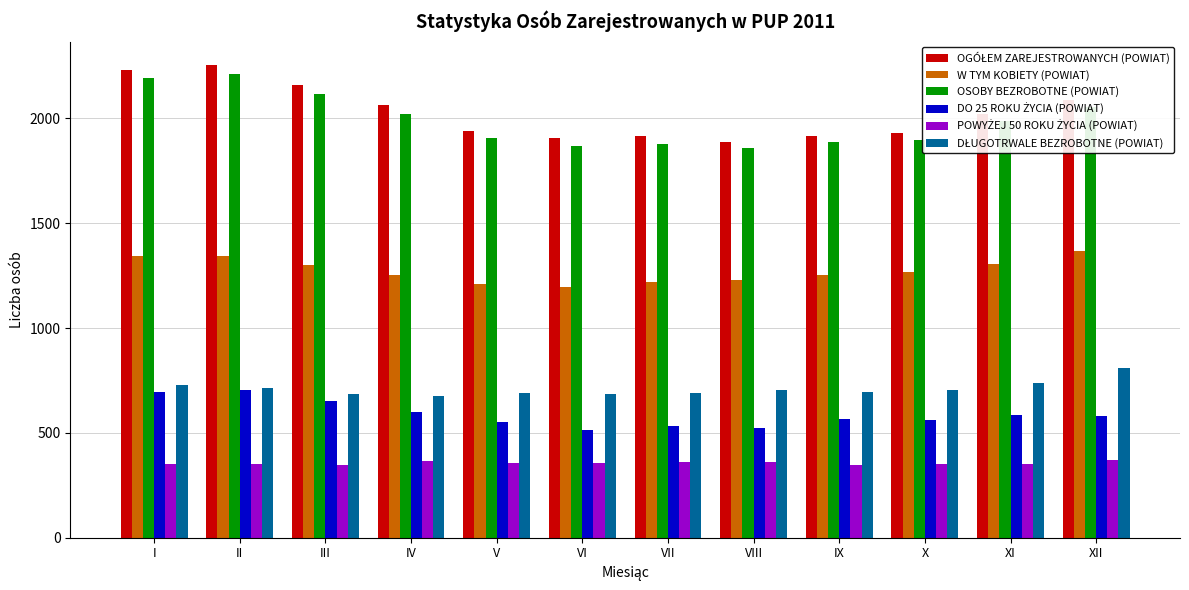

What is the total value across all series at II?

7585